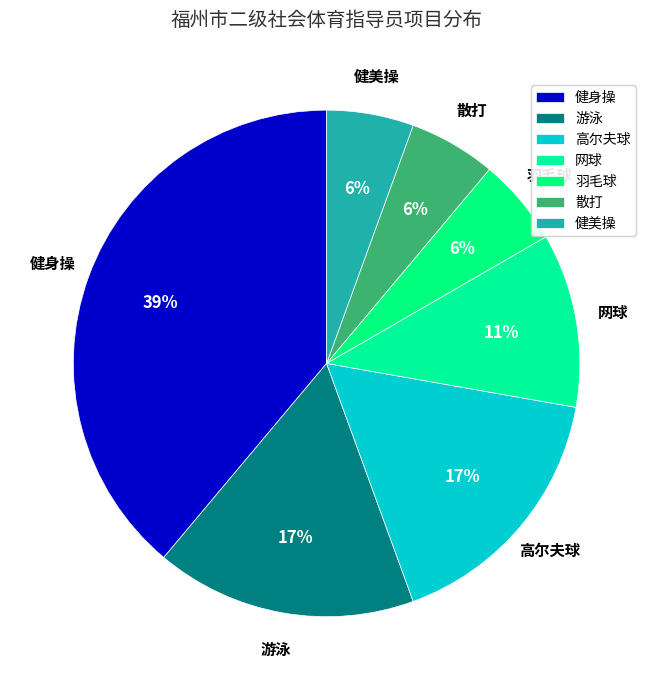

Is there any slice that represents more than half of the pie?

No